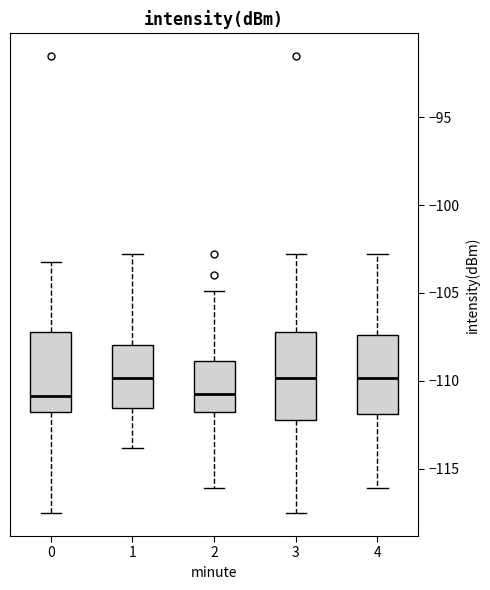

Reading left to right, read every box against the y-axis: the position of its median line, the range the box covers, and the ends of its whiskers. The values are not printed on the chart, so give them approximately, as read against the axis.

0: median -111.0, box -112.0 to -107.0, whiskers -117.5 to -103.0
1: median -110.0, box -111.5 to -108.0, whiskers -114.0 to -103.0
2: median -110.5, box -112.0 to -109.0, whiskers -116.0 to -105.0
3: median -110.0, box -112.0 to -107.0, whiskers -117.5 to -103.0
4: median -110.0, box -112.0 to -107.5, whiskers -116.0 to -103.0